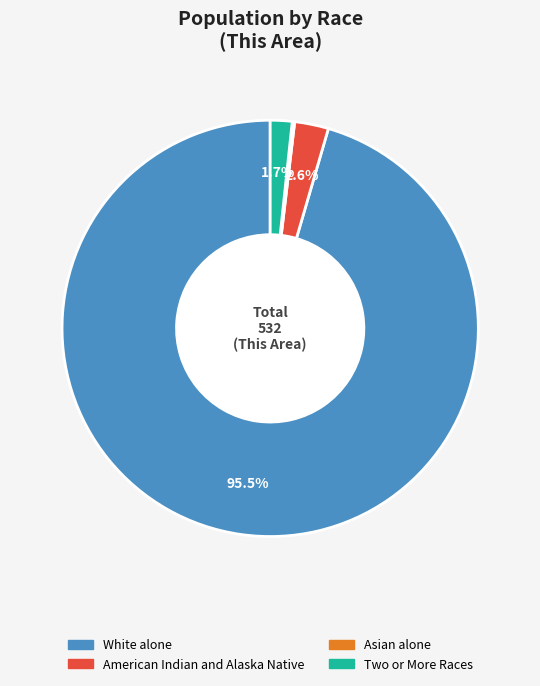

Which category has the biggest portion of the pie?

White alone